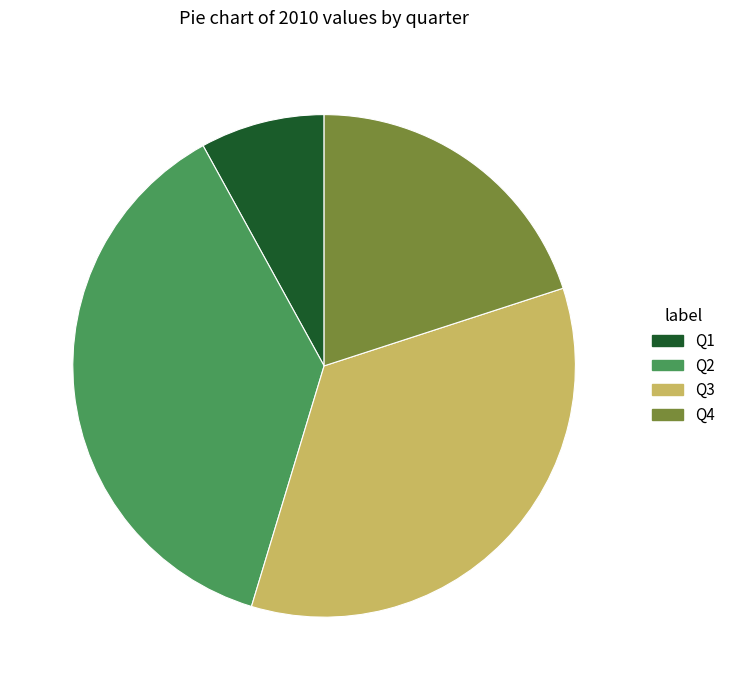

Which category has the smallest portion of the pie?

Q1